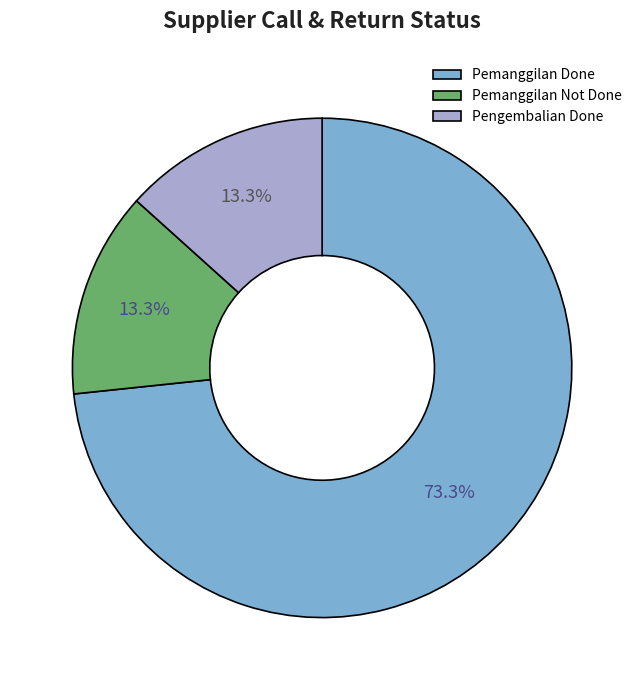

Combined, do Pemanggilan Done and Pengembalian Done account for over 50%?

Yes